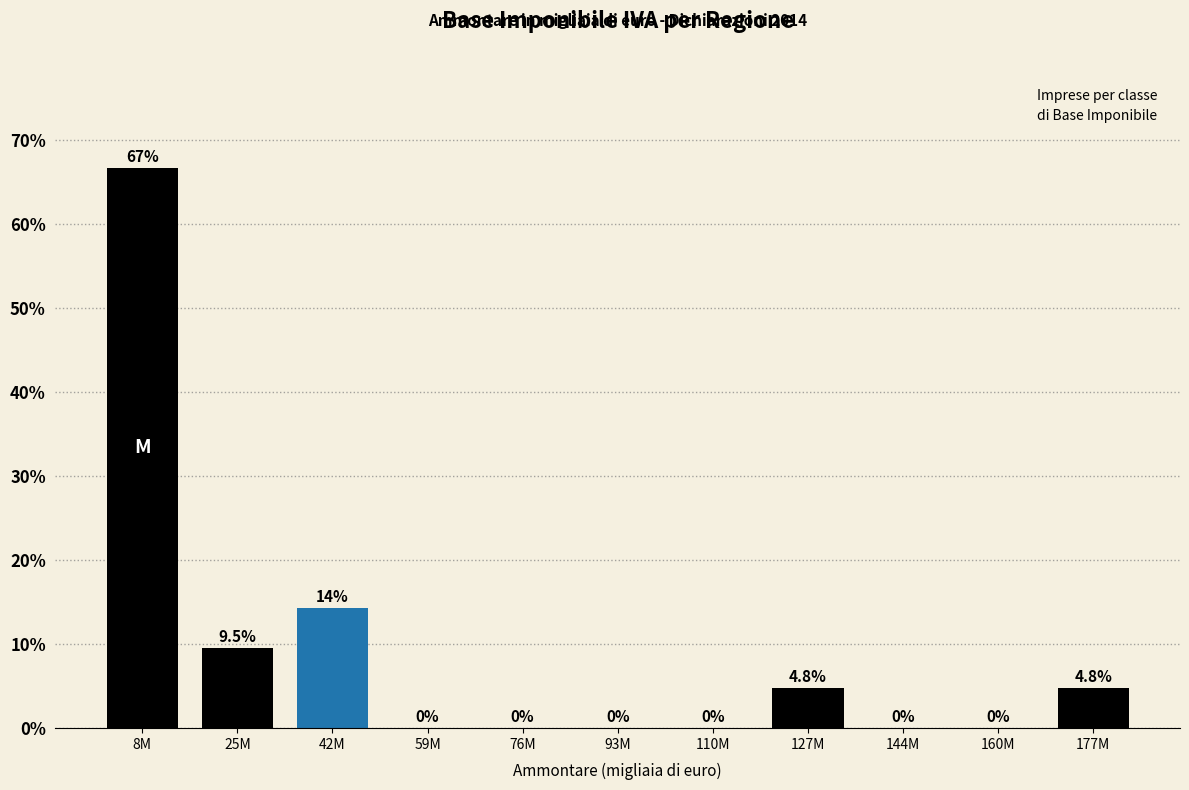

Reading left to right, list all the values displayed in this chart.

8M=66.7	25M=9.5	42M=14.3	59M=0.0	76M=0.0	93M=0.0	110M=0.0	127M=4.8	144M=0.0	160M=0.0	177M=4.8